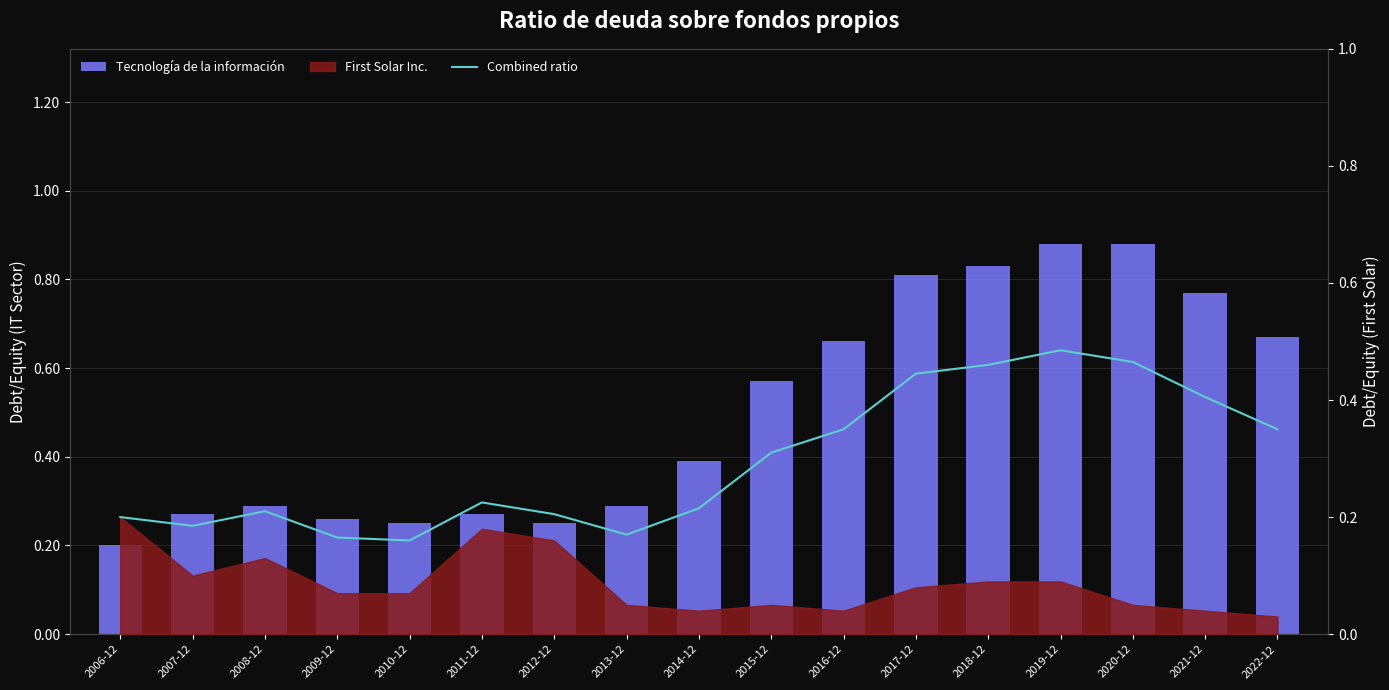

How many data points does each series have?

17